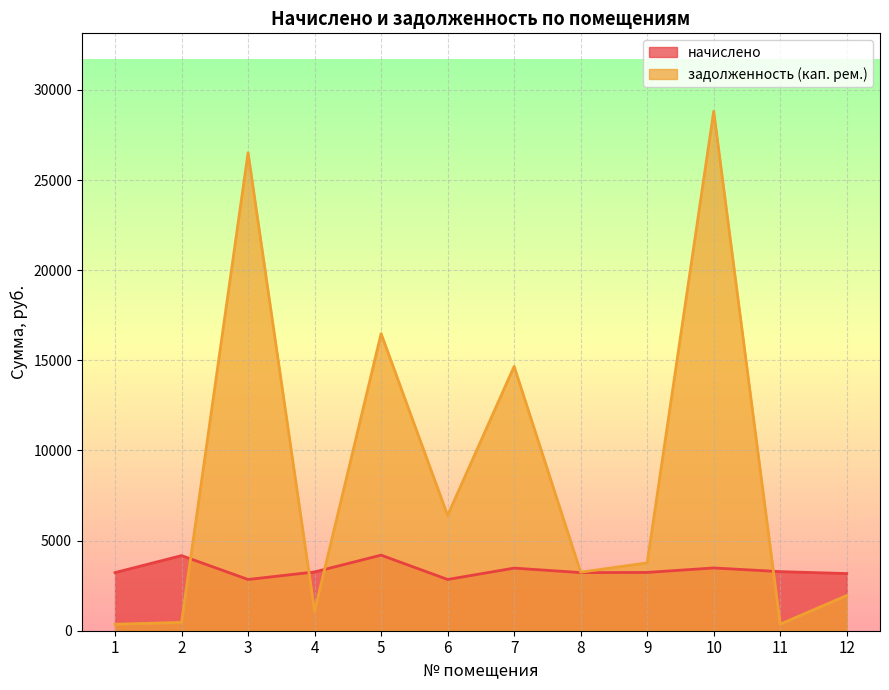

Rank the categories by начислено value from lowest to highest.

3, 6, 12, 1, 8, 9, 4, 11, 7, 10, 2, 5